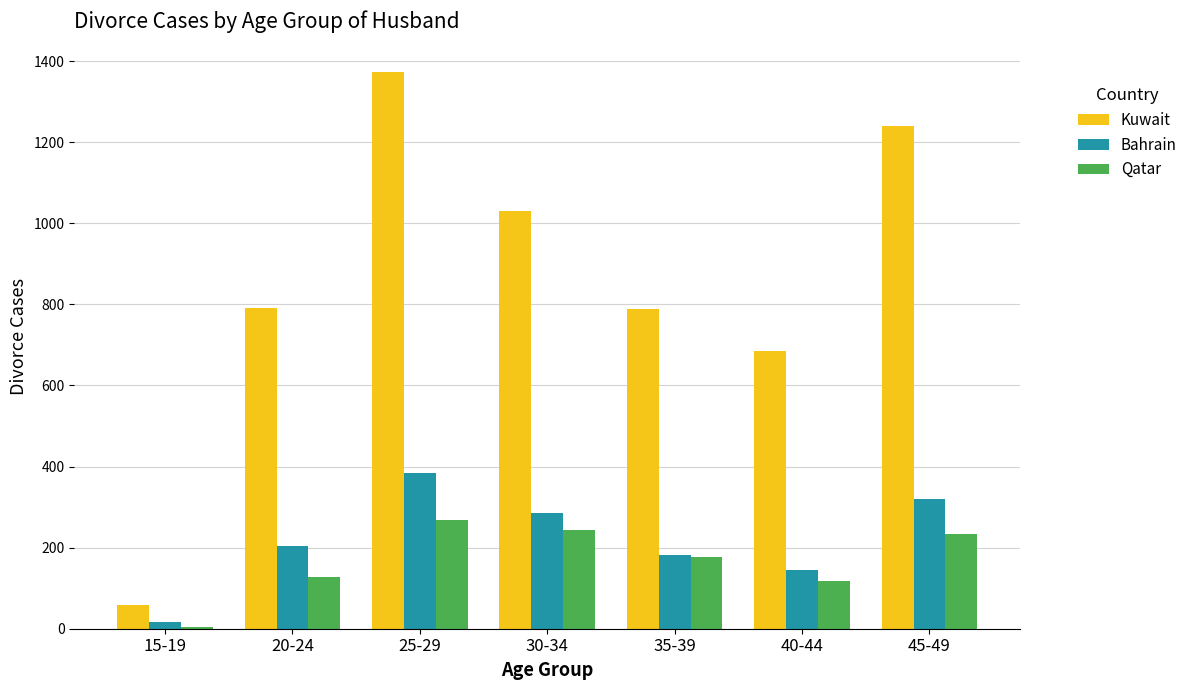

Which series changed the most between 20-24 and 25-29?

Kuwait